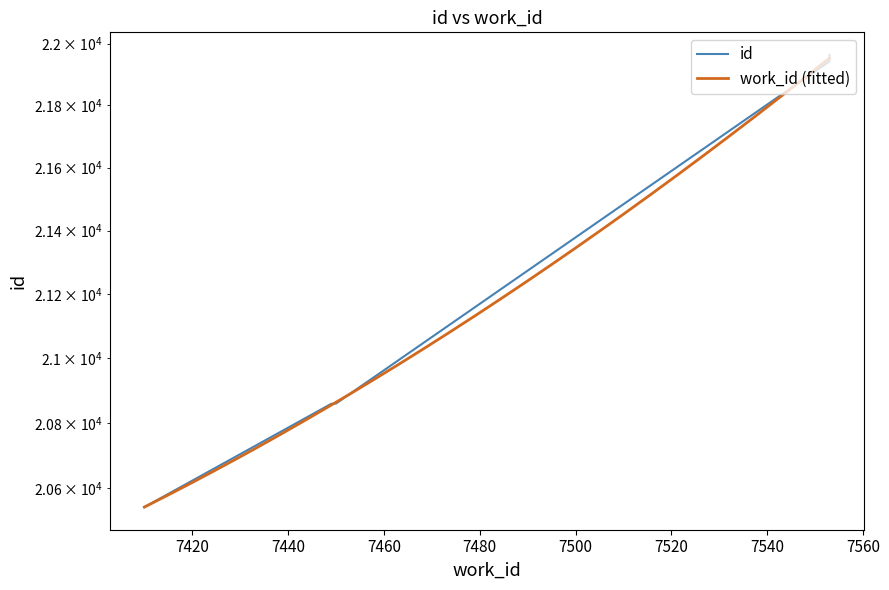

Does the chart display data point markers on the line(s)?

No